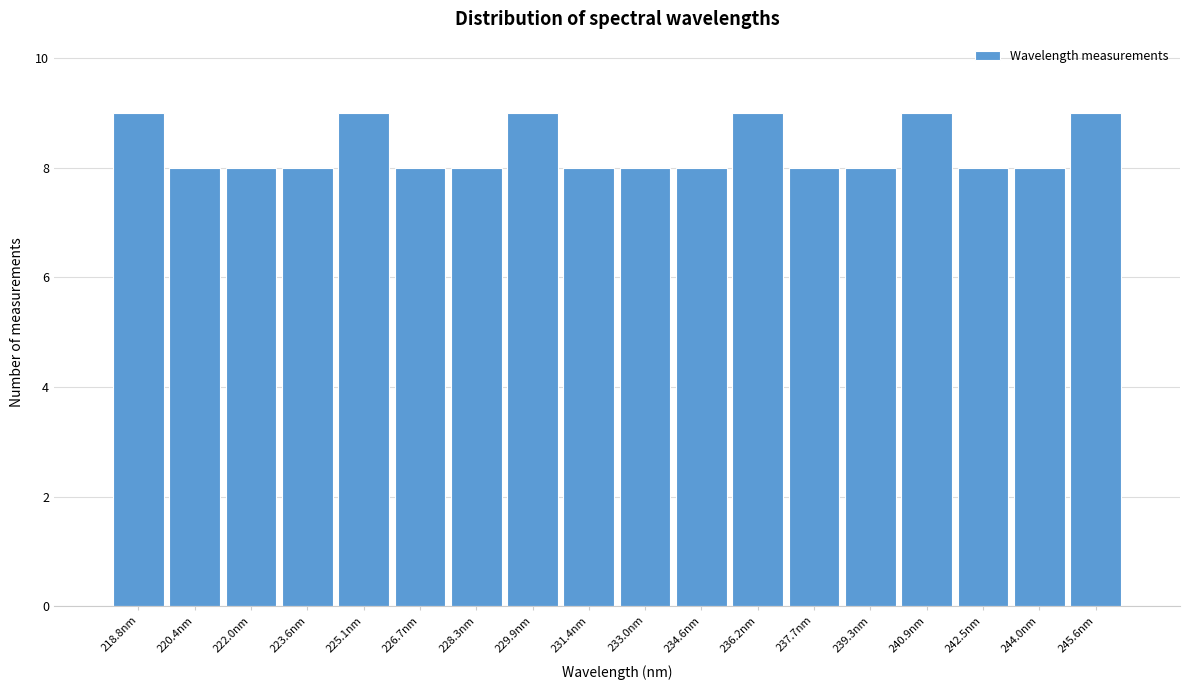

Reading left to right, list every bar in this chart as the range it spans on the x-axis followed by its height. Neither the bar edges nor the heights are printed on the chart, so give them approximately, as read against the axes.

218.0 to 219.6: 9
219.6 to 221.2: 8
221.2 to 222.8: 8
222.8 to 224.4: 8
224.4 to 226.0: 9
226.0 to 227.6: 8
227.6 to 229.0: 8
229.0 to 230.6: 9
230.6 to 232.2: 8
232.2 to 233.8: 8
233.8 to 235.4: 8
235.4 to 237.0: 9
237.0 to 238.6: 8
238.6 to 240.0: 8
240.0 to 241.6: 9
241.6 to 243.2: 8
243.2 to 244.8: 8
244.8 to 246.4: 9